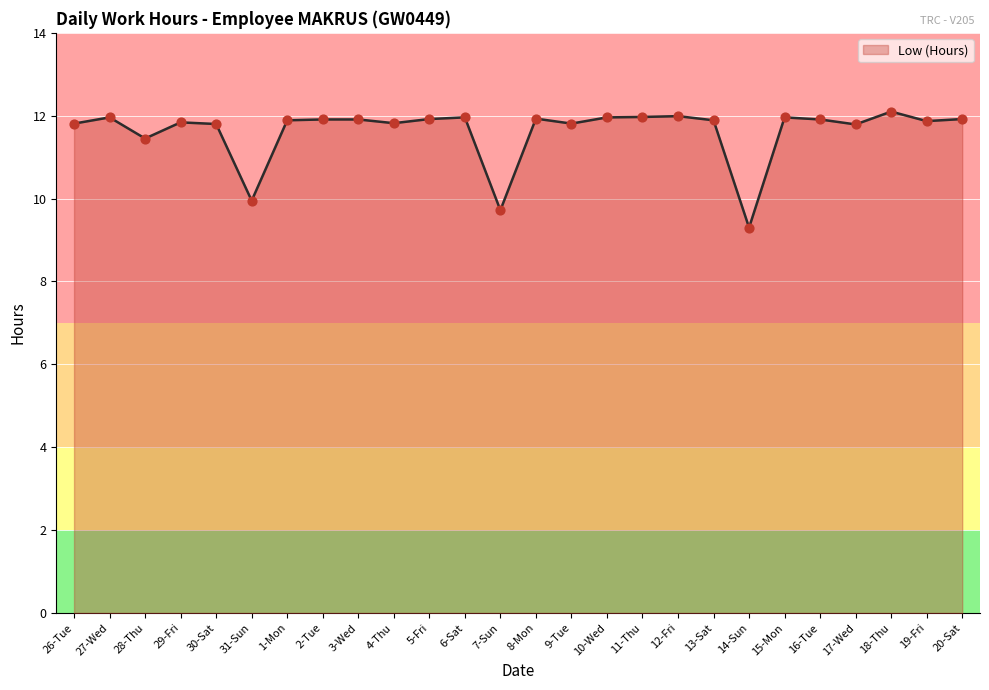

Approximately how many times larger is the value at 18-Thu compared to 27-Wed?

1.0